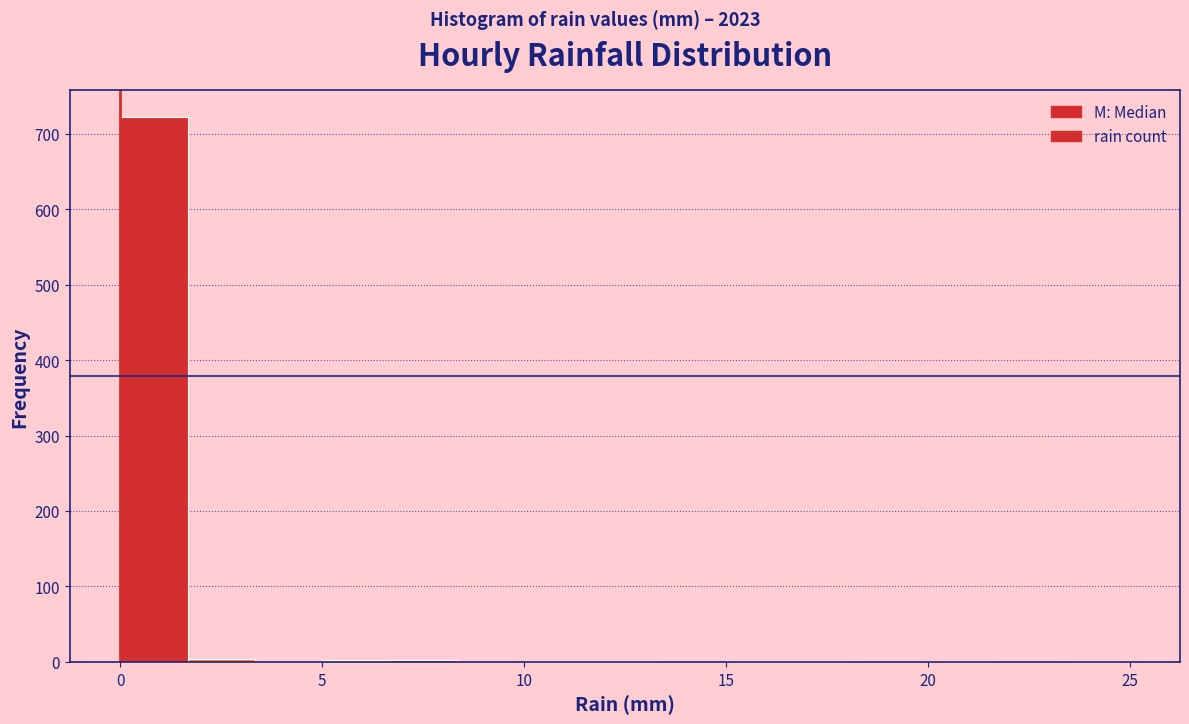

Read against the x-axis, roughly where is the centre of the tallest bar?

1.0